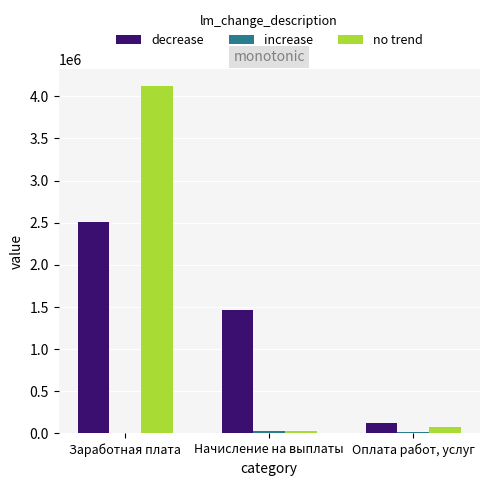

What is the spread (max minus min) of values at Оплата работ, услуг?

109232.2